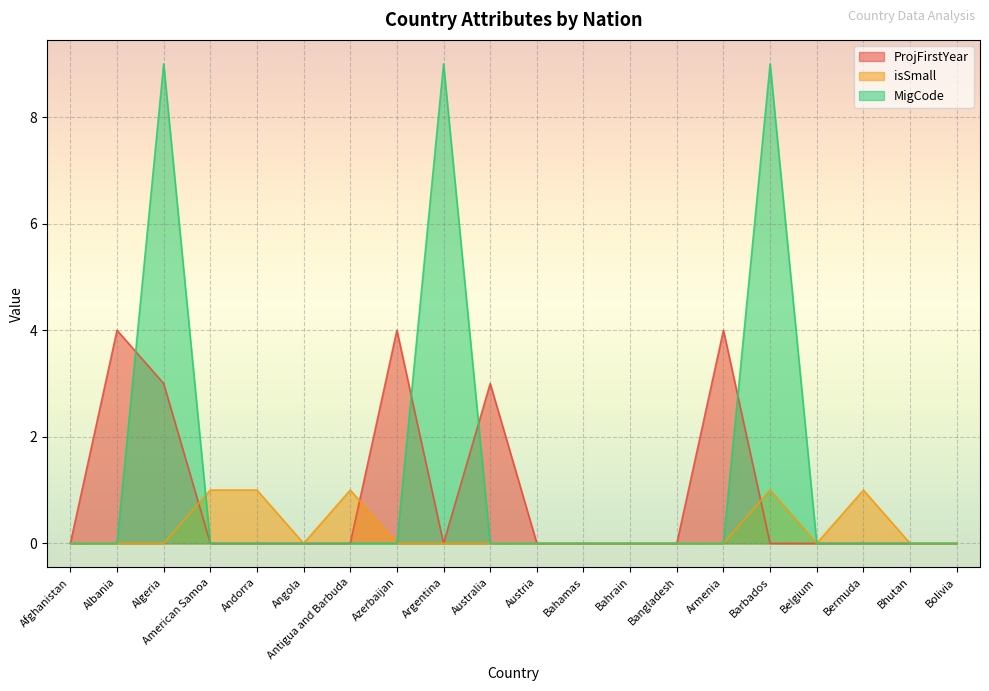

What is the difference between the highest and lowest values at Algeria?

9